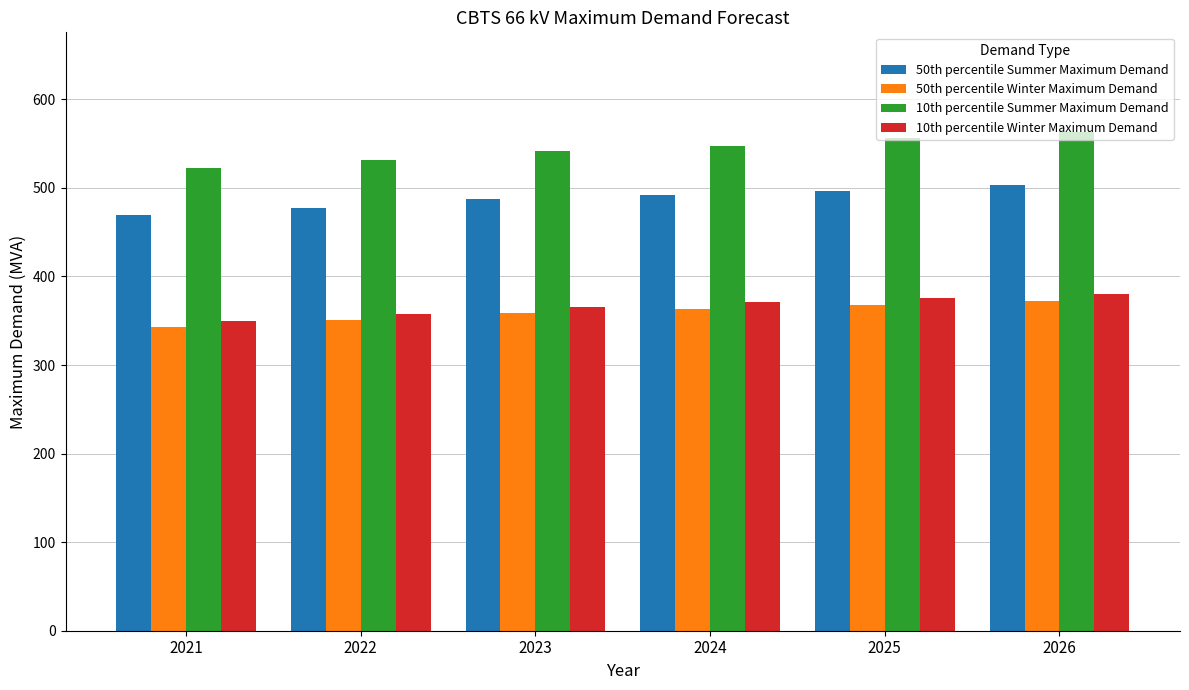

At how many categories does at least one series exceed 457?

6